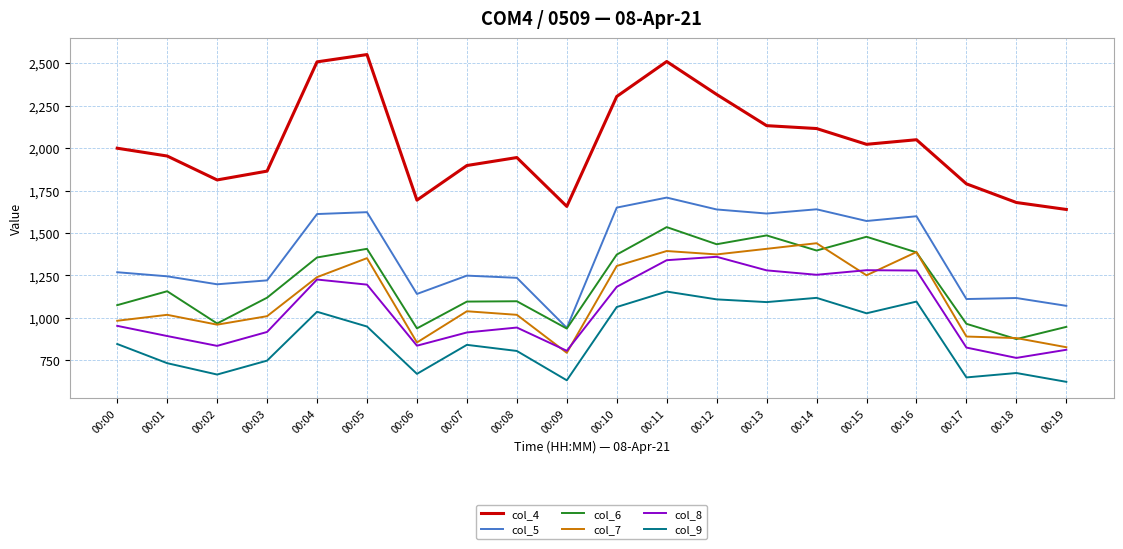

Which series has the largest range (max minus min)?

col_4